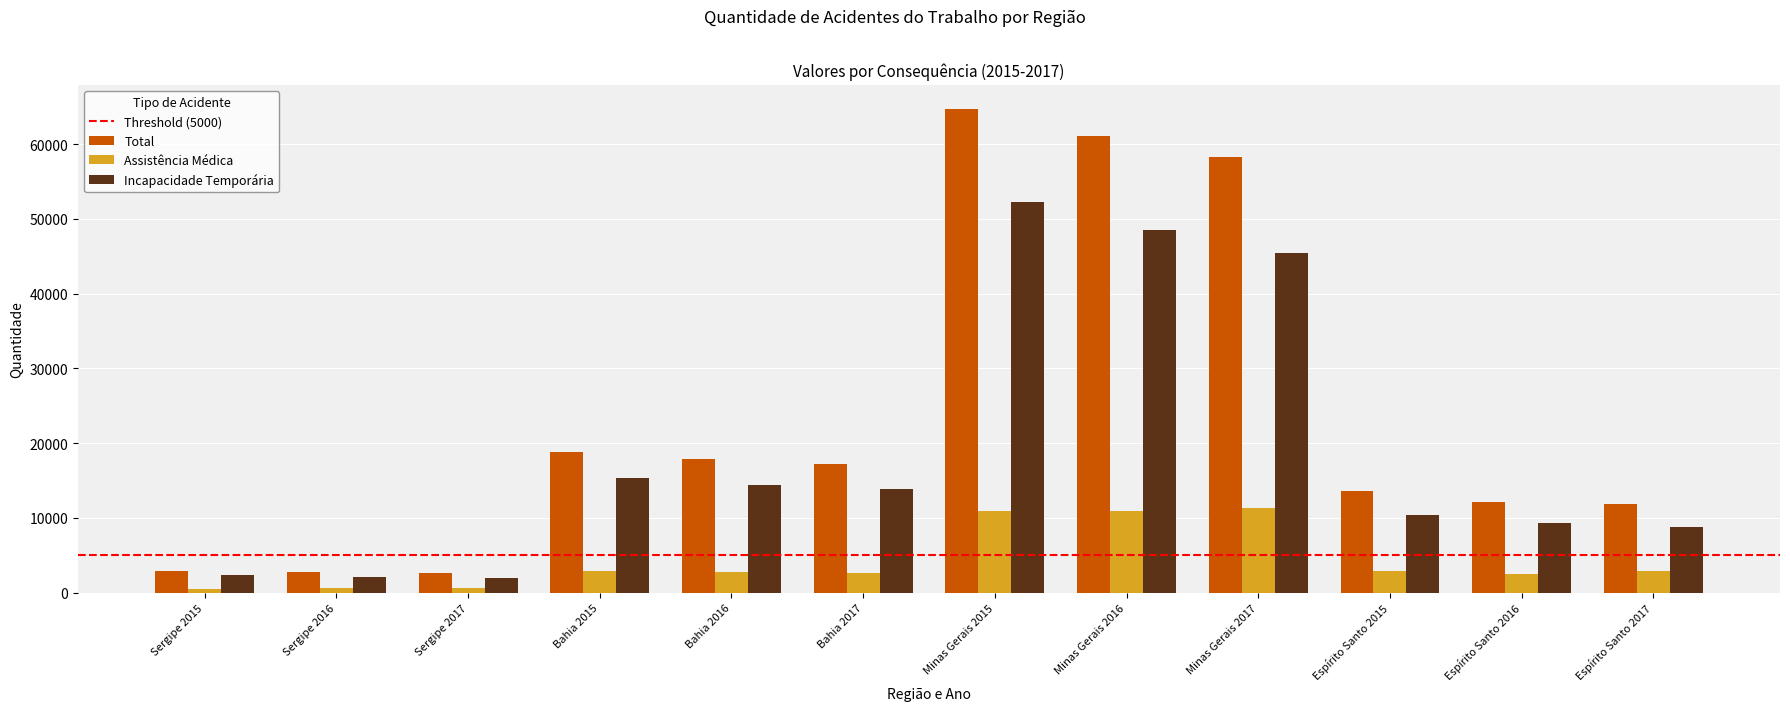

What is the difference between the second highest and minimum values in the Total series?

58416